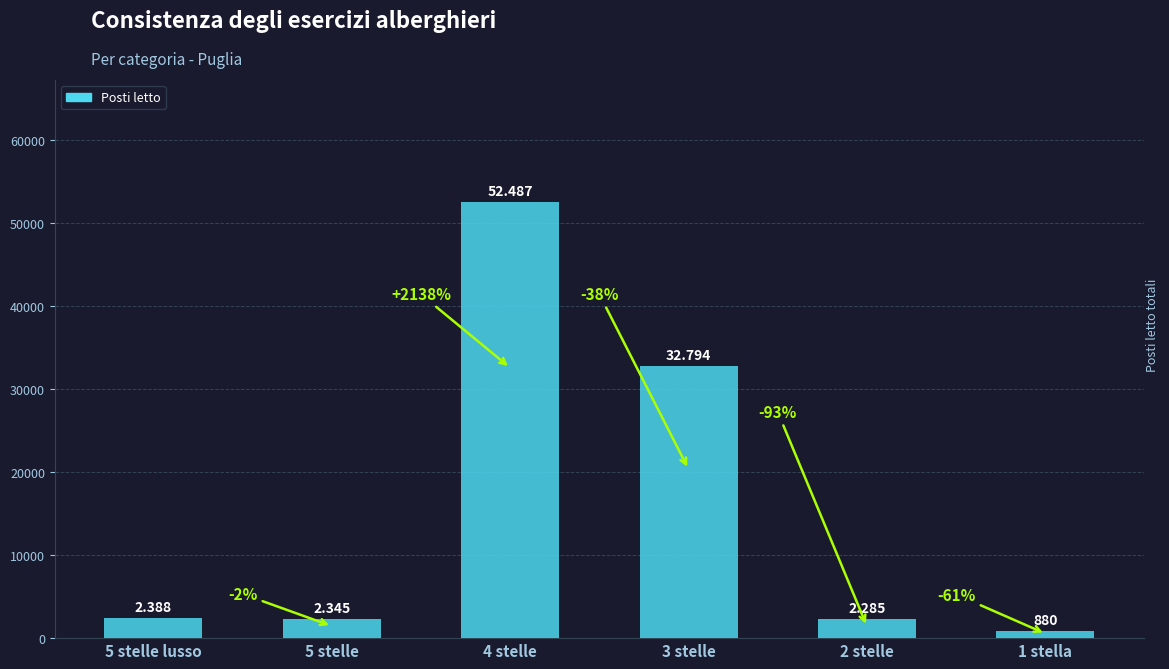

Are the bars horizontal?

No